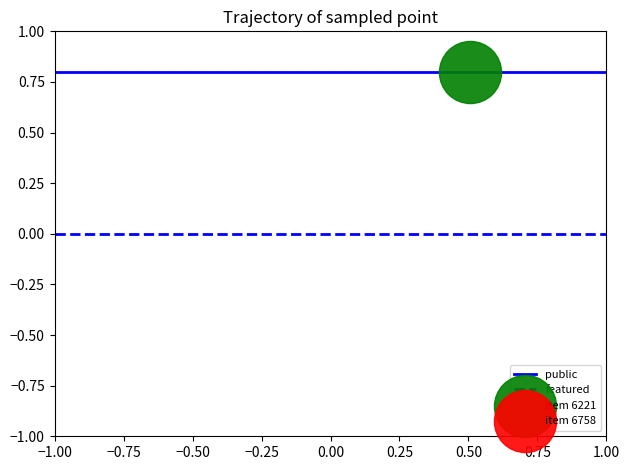

The value of featured at −1.00 is 0.0. True or false?

True